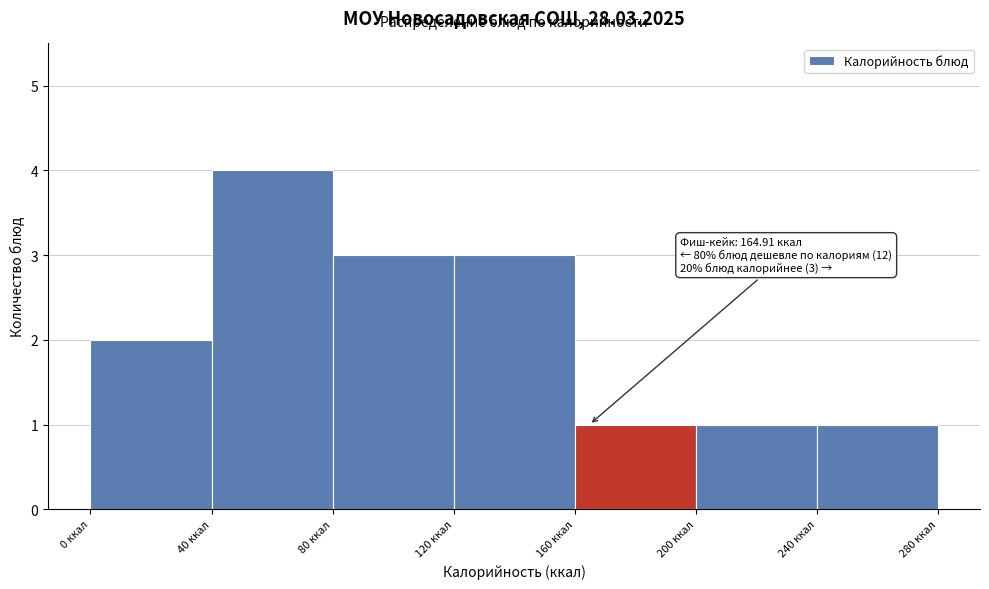

Which range on the x-axis has the tallest bar?

40 to 80